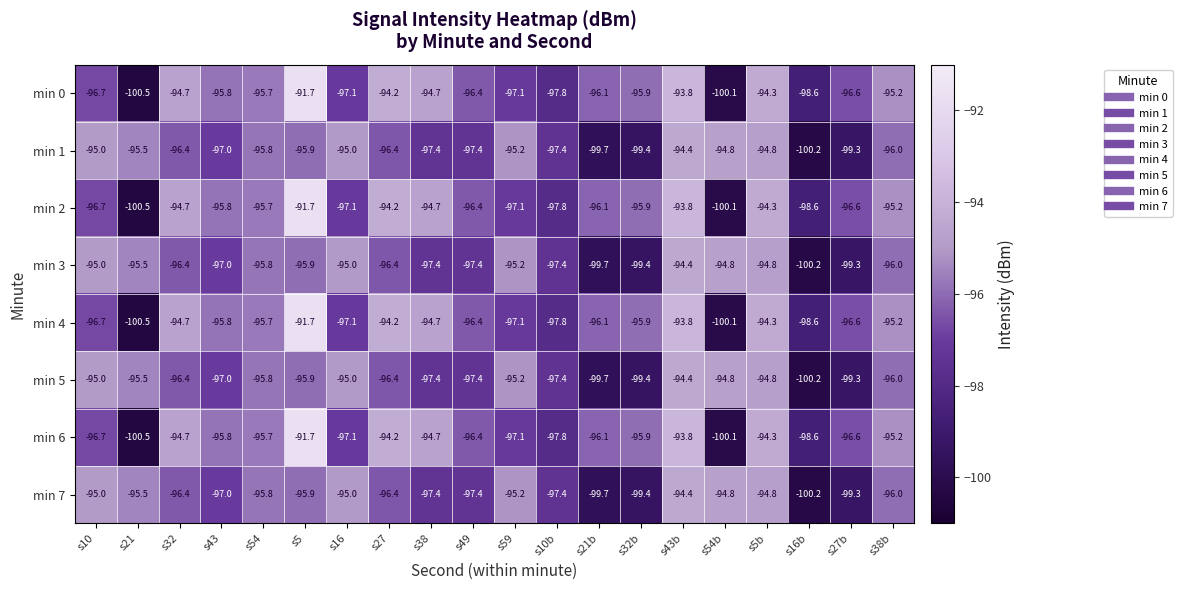

The min 7 series shows -95.9 at s5. True or false?

True